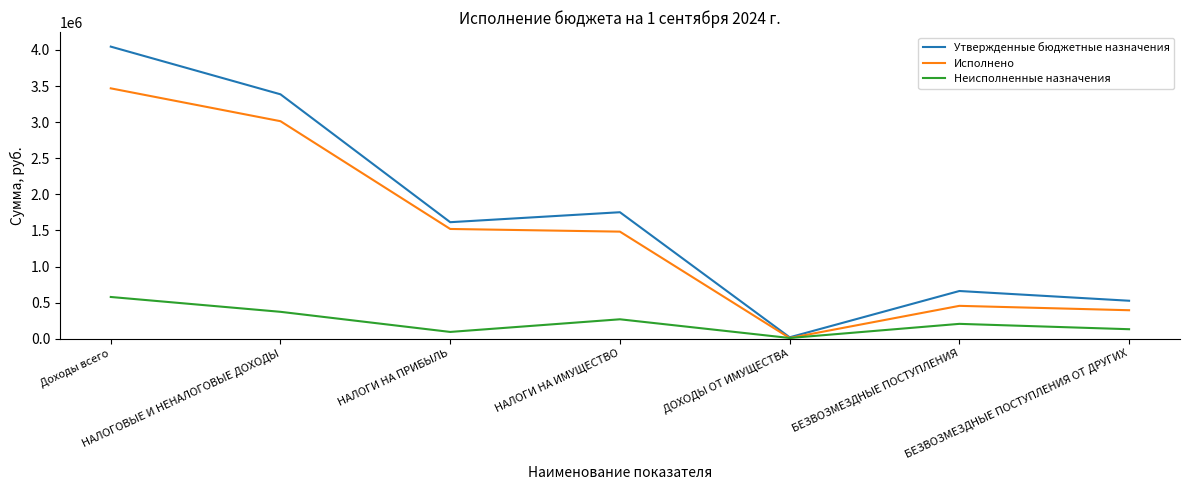

Reading left to right, what are all the values shown in this chart?

Утвержденные бюджетные назначения: Доходы всего=4046471.0	НАЛОГОВЫЕ И НЕНАЛОГОВЫЕ ДОХОДЫ=3385701.0	НАЛОГИ НА ПРИБЫЛЬ=1614030.0	НАЛОГИ НА ИМУЩЕСТВО=1752167.0	ДОХОДЫ ОТ ИМУЩЕСТВА=19504.0	БЕЗВОЗМЕЗДНЫЕ ПОСТУПЛЕНИЯ=660770.0	БЕЗВОЗМЕЗДНЫЕ ПОСТУПЛЕНИЯ ОТ ДРУГИХ=525860.0
Исполнено: Доходы всего=3468427.9	НАЛОГОВЫЕ И НЕНАЛОГОВЫЕ ДОХОДЫ=3013277.2	НАЛОГИ НА ПРИБЫЛЬ=1520268.8	НАЛОГИ НА ИМУЩЕСТВО=1483256.3	ДОХОДЫ ОТ ИМУЩЕСТВА=9752.2	БЕЗВОЗМЕЗДНЫЕ ПОСТУПЛЕНИЯ=455150.7	БЕЗВОЗМЕЗДНЫЕ ПОСТУПЛЕНИЯ ОТ ДРУГИХ=394397.0
Неисполненные назначения: Доходы всего=578043.1	НАЛОГОВЫЕ И НЕНАЛОГОВЫЕ ДОХОДЫ=372423.8	НАЛОГИ НА ПРИБЫЛЬ=93761.2	НАЛОГИ НА ИМУЩЕСТВО=268910.7	ДОХОДЫ ОТ ИМУЩЕСТВА=9751.8	БЕЗВОЗМЕЗДНЫЕ ПОСТУПЛЕНИЯ=205619.3	БЕЗВОЗМЕЗДНЫЕ ПОСТУПЛЕНИЯ ОТ ДРУГИХ=131463.0